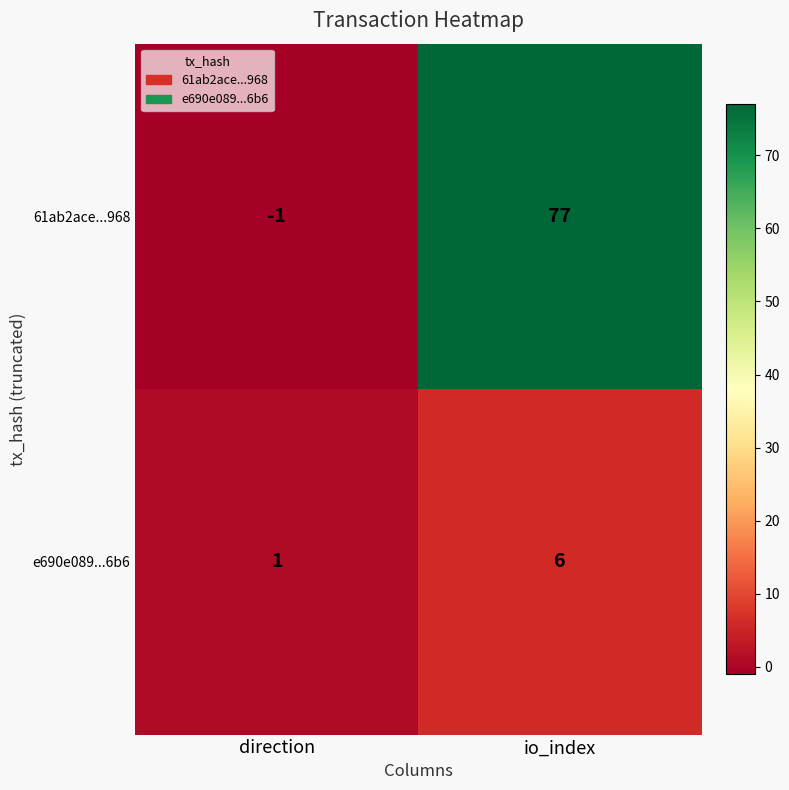

Is it true that 61ab2ace...968 equals 105 at io_index?

False